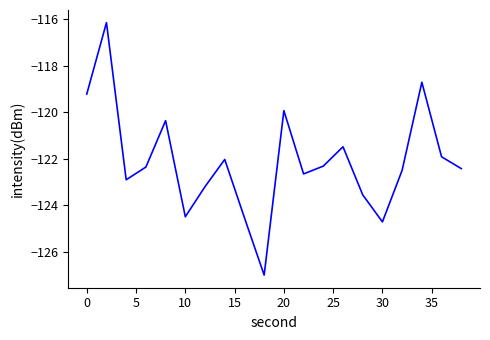

What is the maximum value shown in the chart?

-116.1